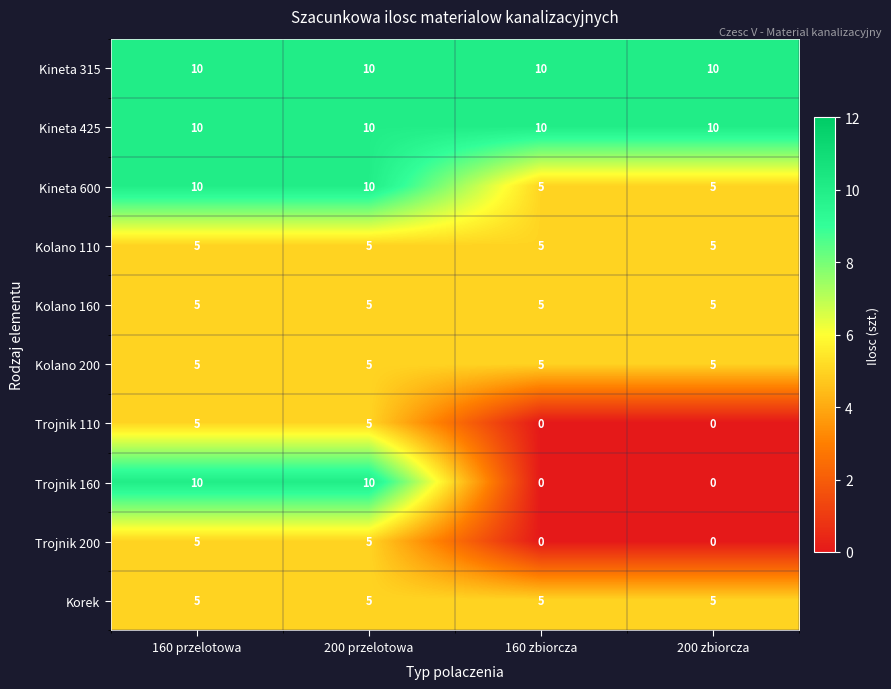

Is it true that Trojnik 200 equals 2 at 160 zbiorcza?

False